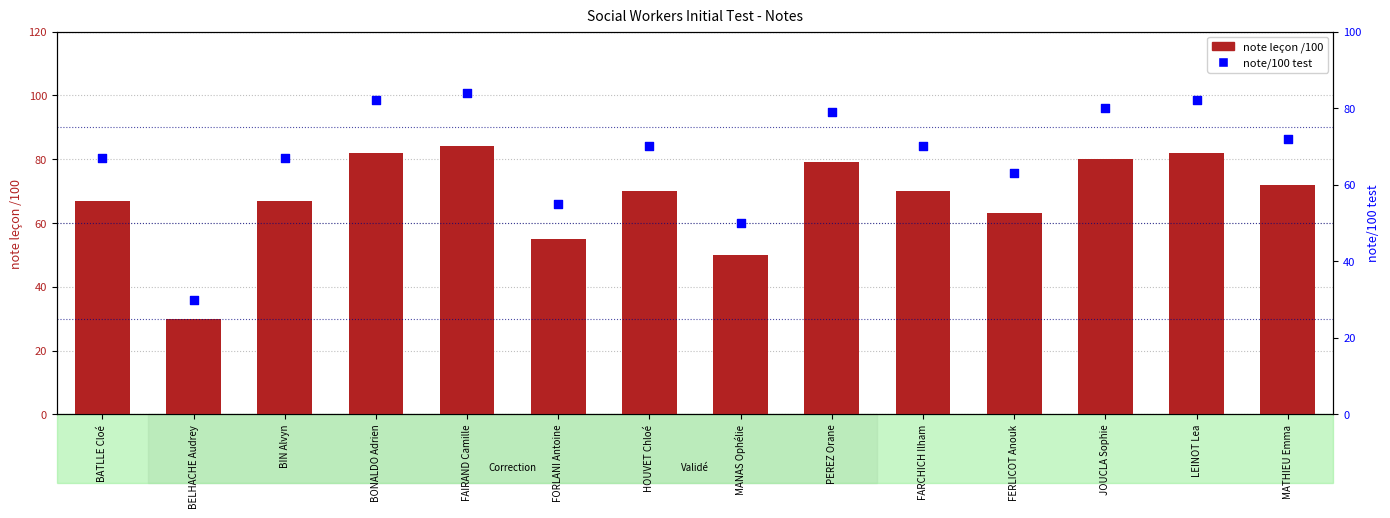

What is the total value across all series at BIN Alvyn?

134